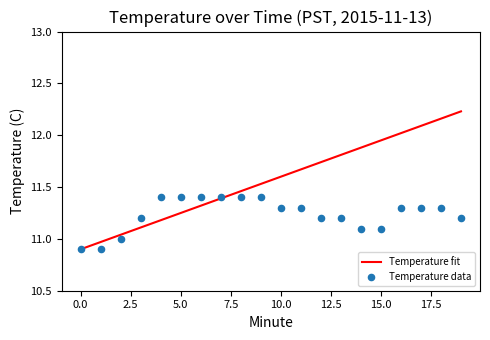

Which series has the largest Y range (max minus min)?

Temperature fit